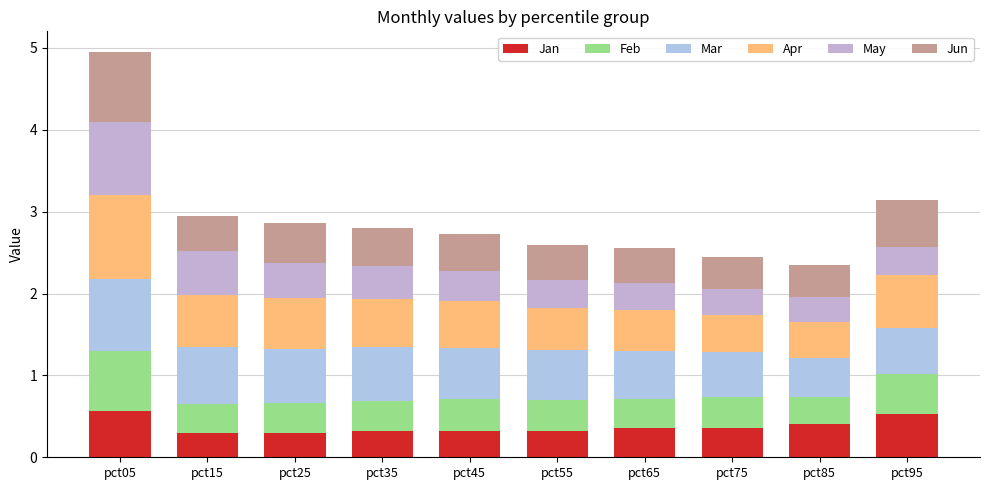

How many bars are there in total?

10